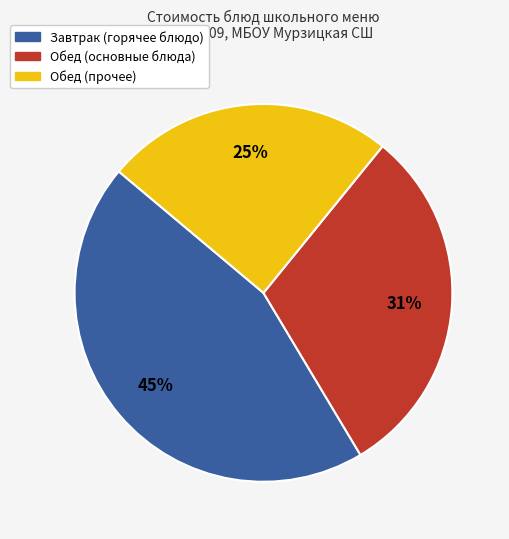

Does any single category account for the majority?

No